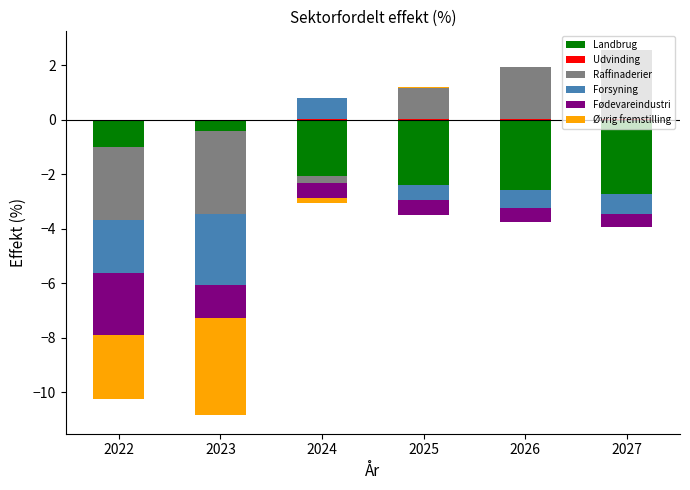

Does the chart contain stacked bars?

No